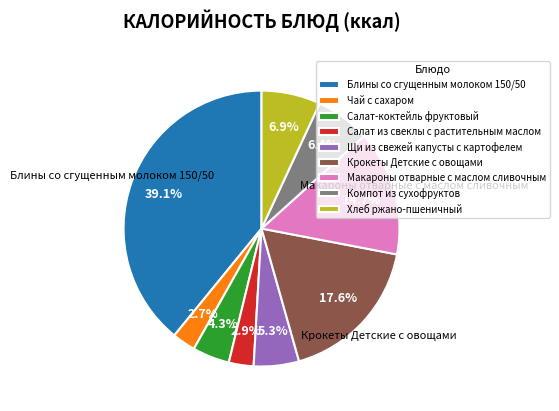

How many slices are in this pie chart?

9